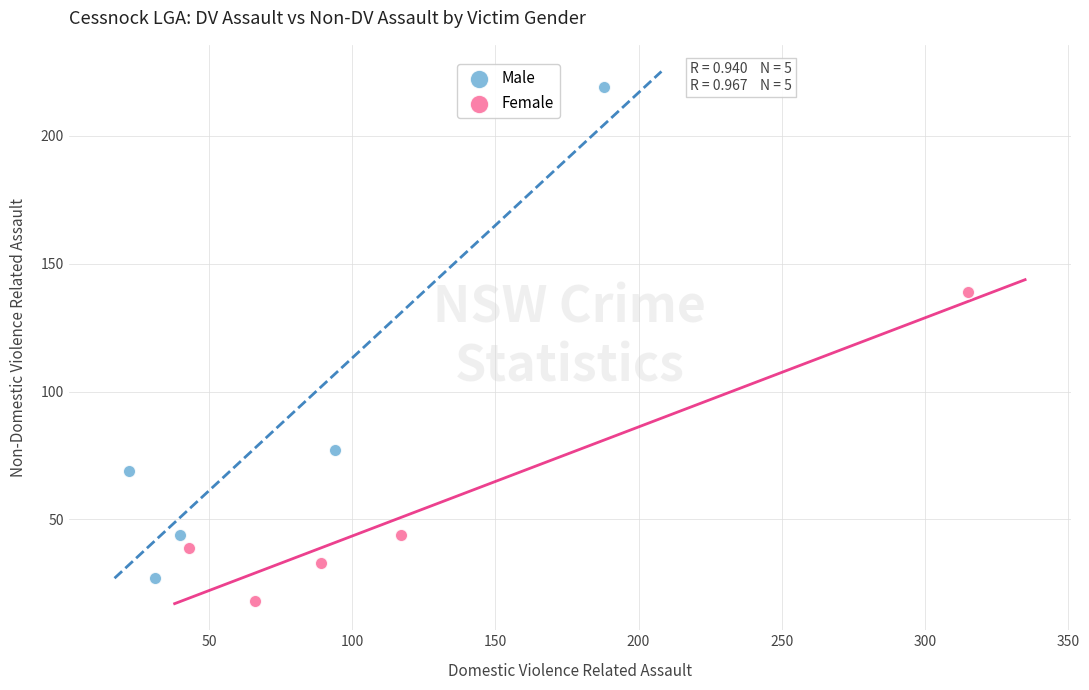

Which series has the largest Y range (max minus min)?

Male